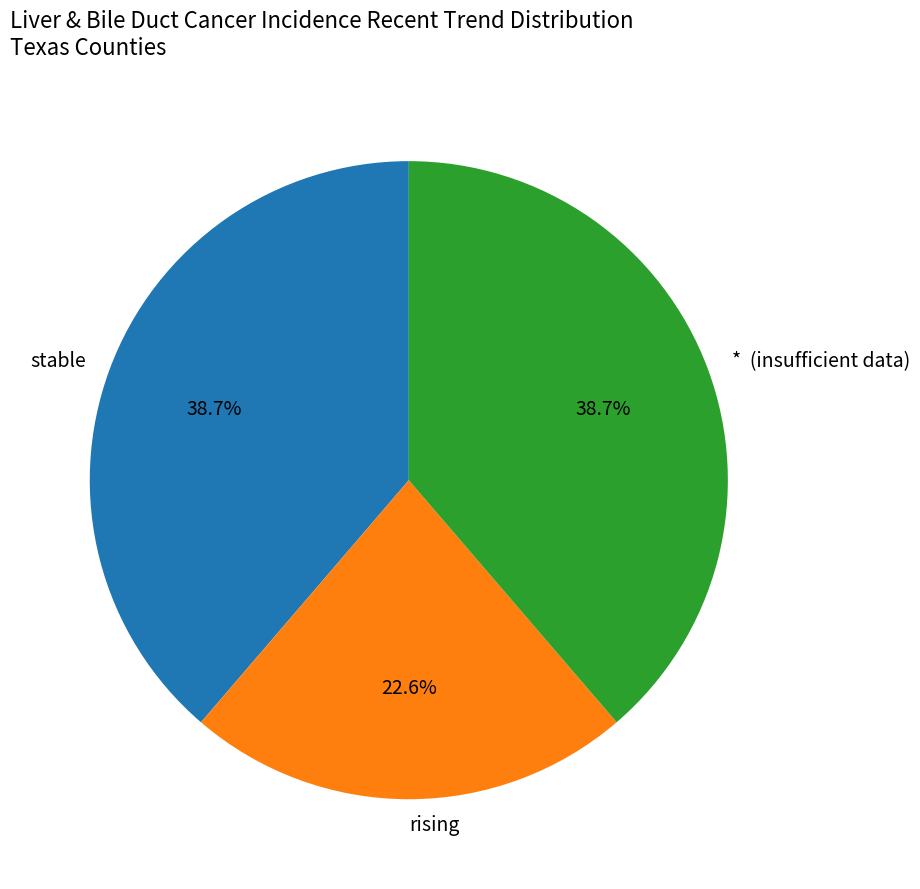

Which slice is the smallest?

rising